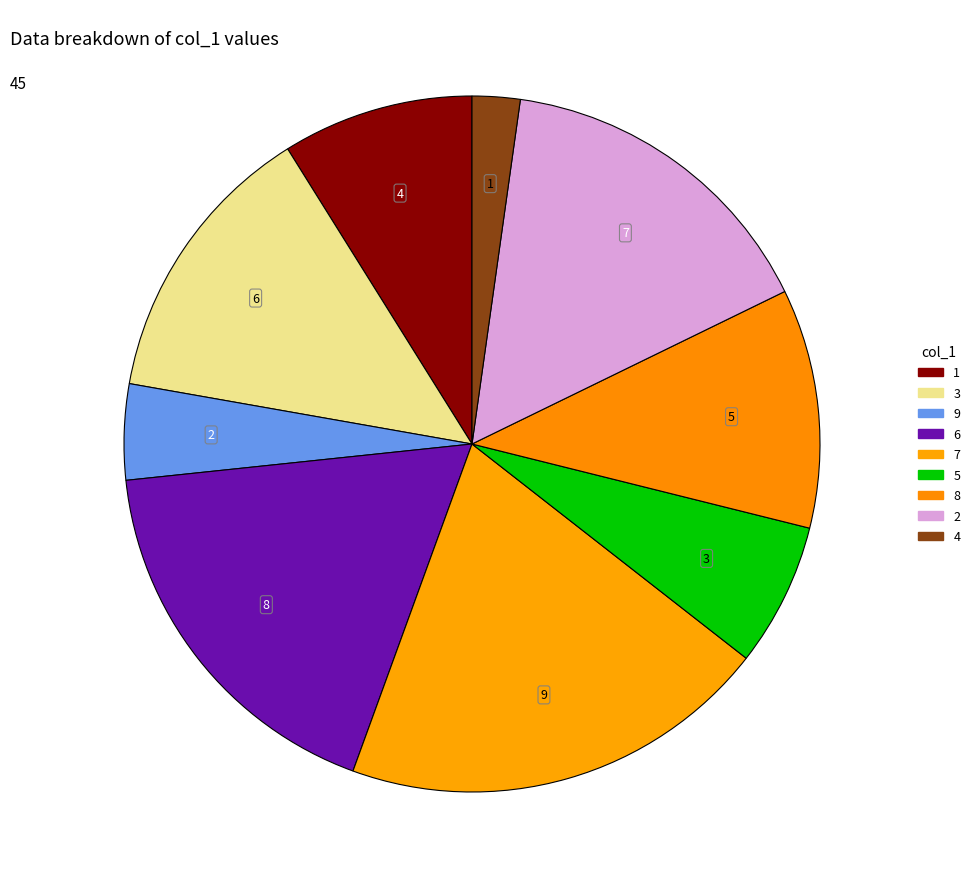

Does 5 represent more than half of the total?

No